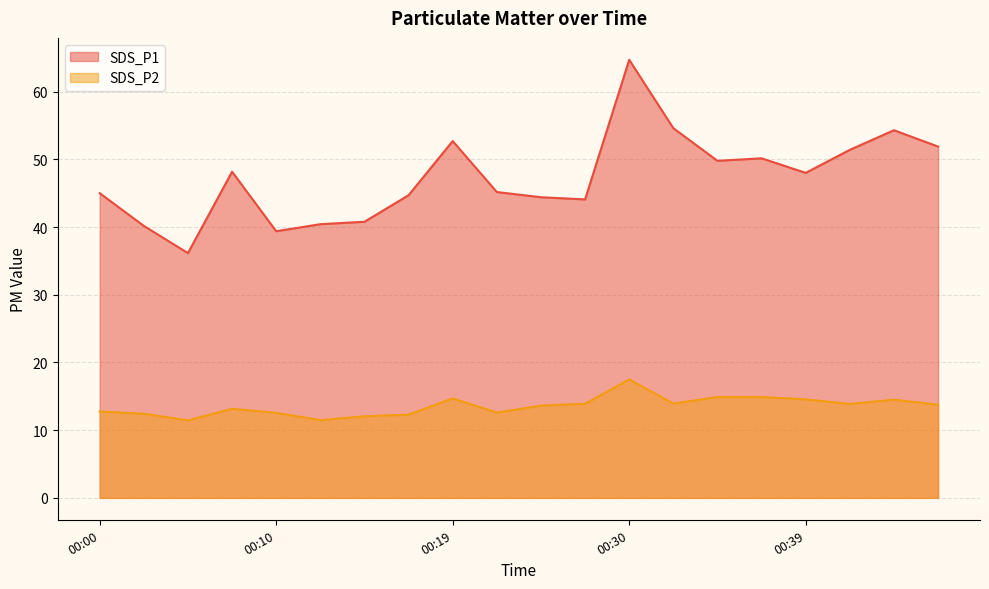

What is the highest value of the SDS_P2 series?

17.5